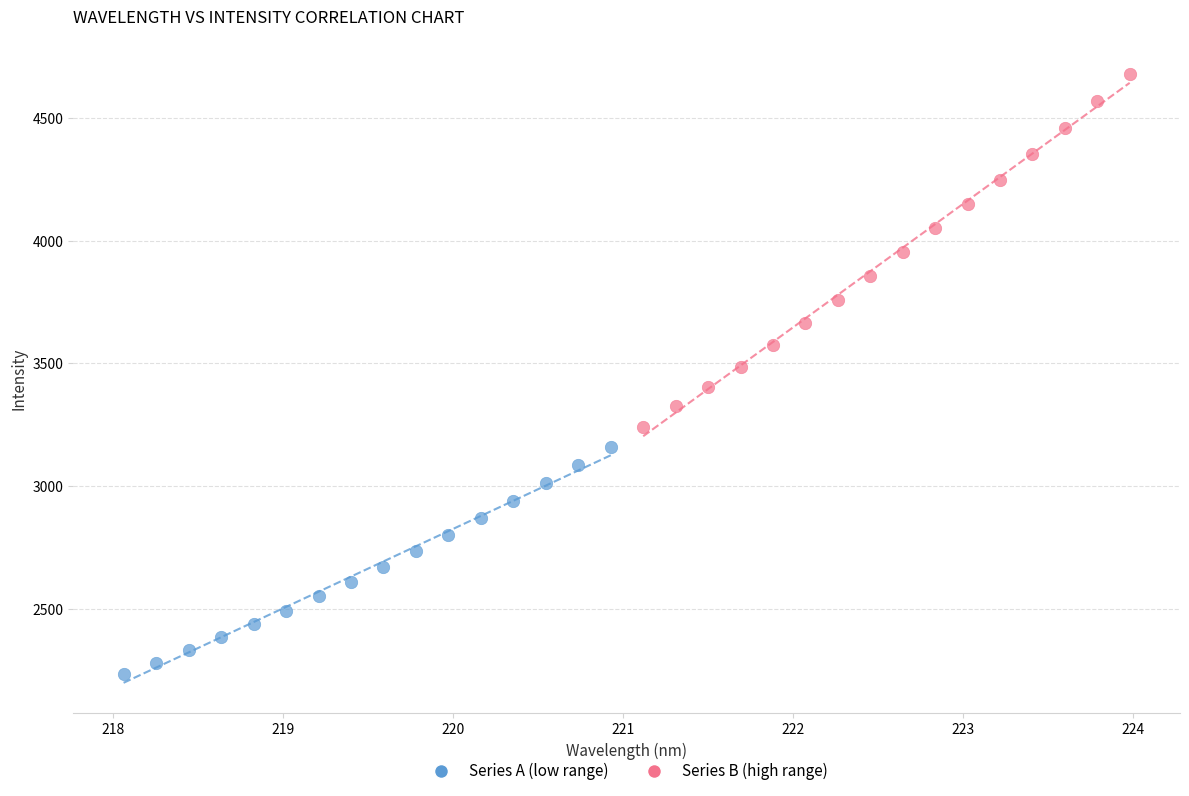

Which series reaches the minimum Y coordinate?

Series A (low range)